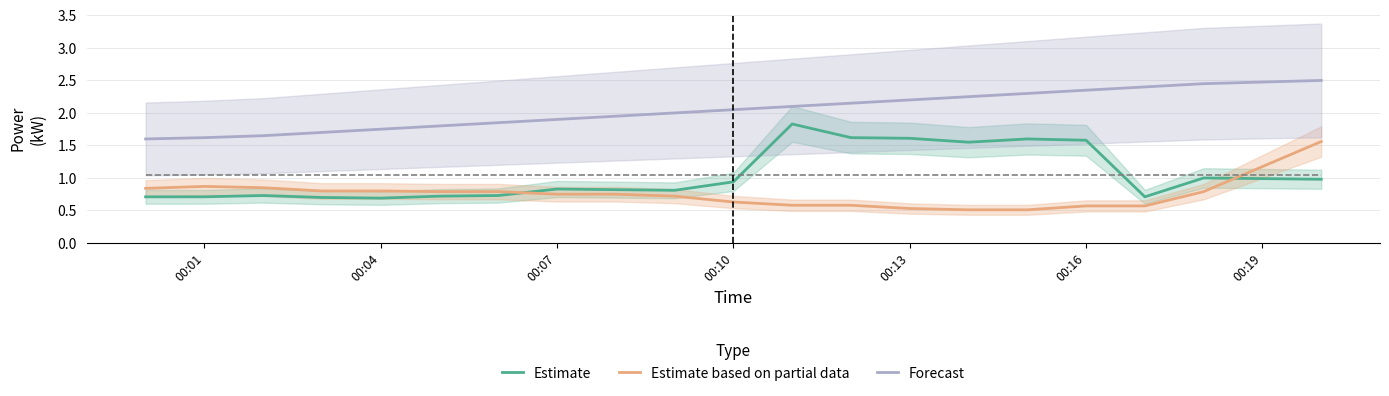

True or false: Estimate and Forecast cross at least once.

False